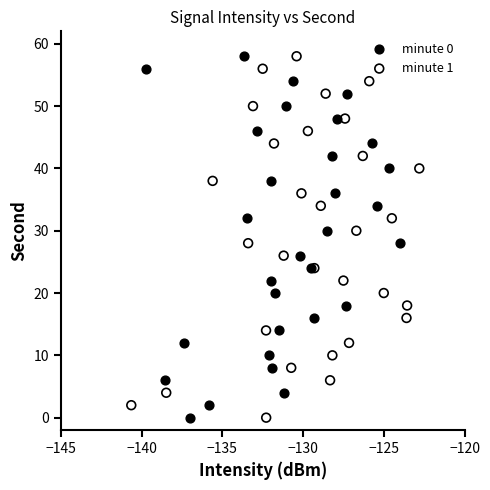

What are all the series names shown in the legend?

minute 0, minute 1